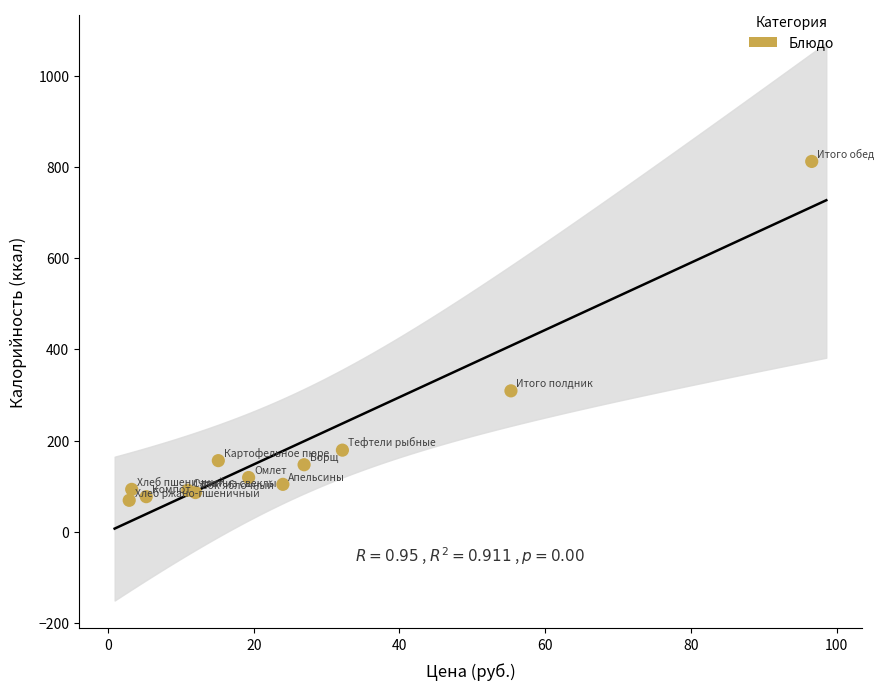

What Y value in the scatter plot is closest to 440?

309